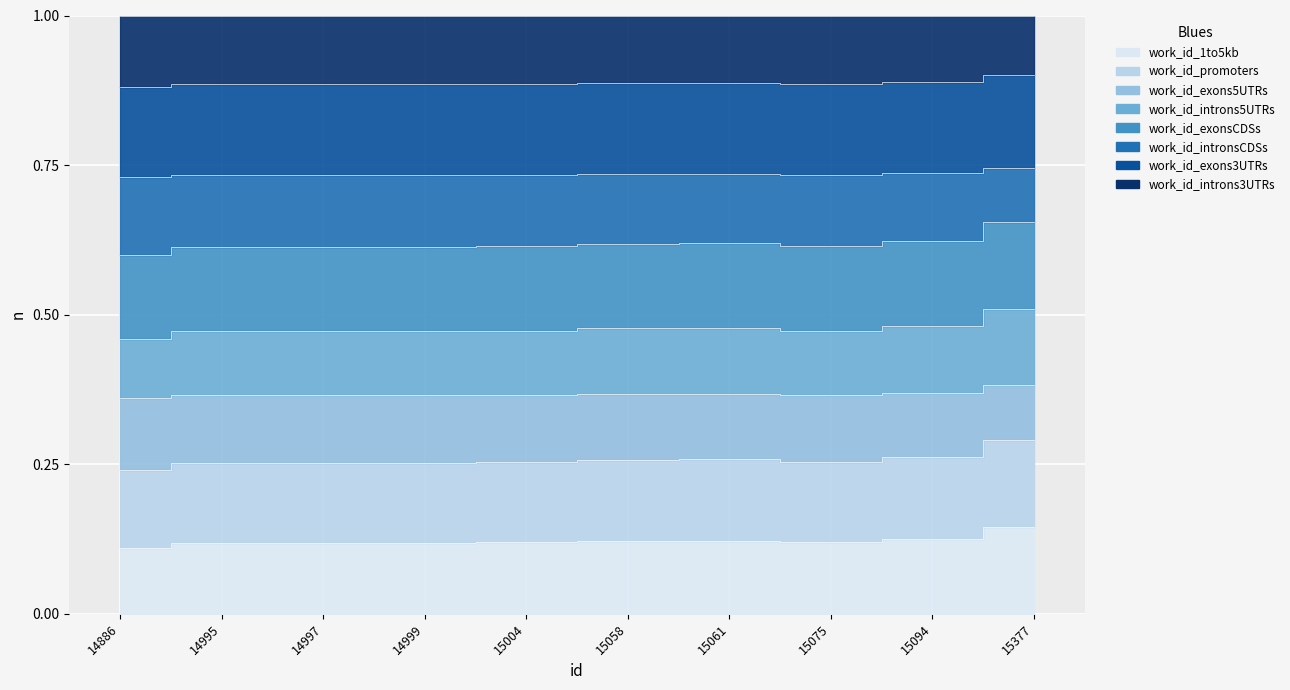

True or false: the data has more than 0 interior local peaks.

True